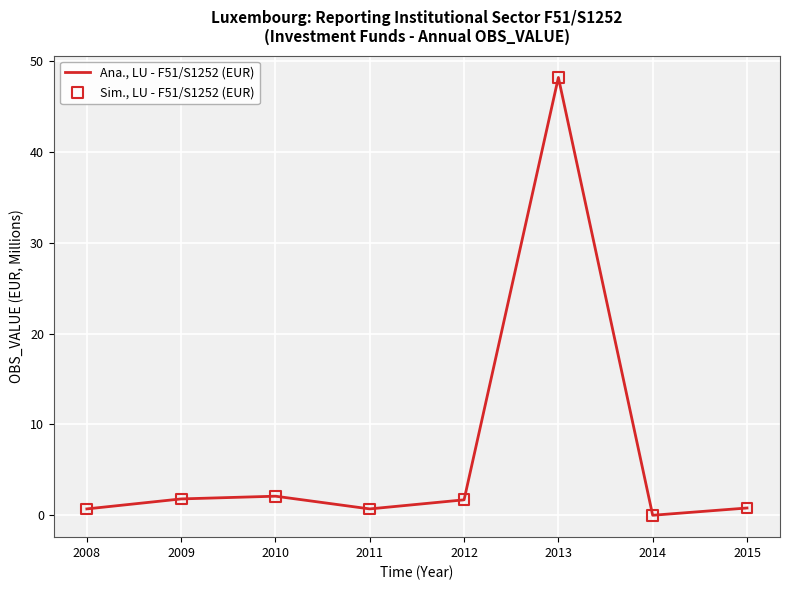

True or false: there are more than 1 points higher than both neighbors.

True